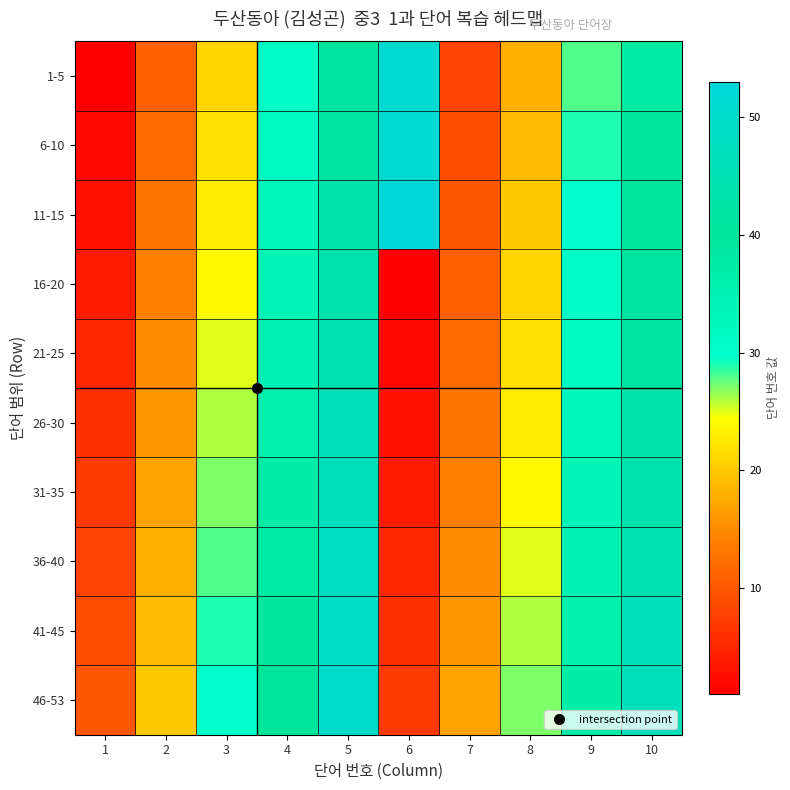

What is the total value across all series at 1?

55